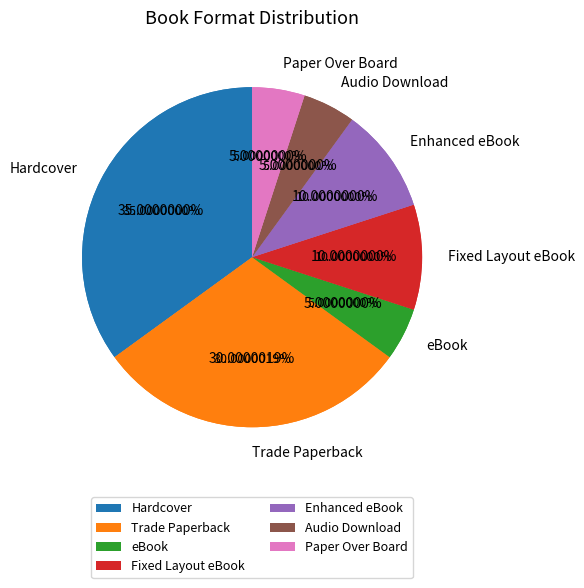

Combined, what portion of the pie is Enhanced eBook and Fixed Layout eBook?

13.3%